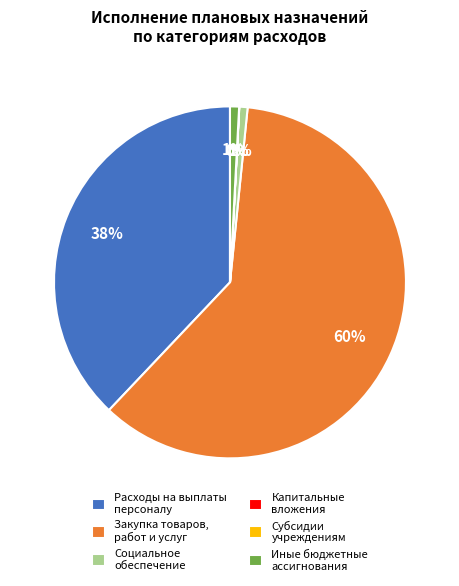

Is it true that Расходы на выплаты персоналу is 29% of the pie?

False